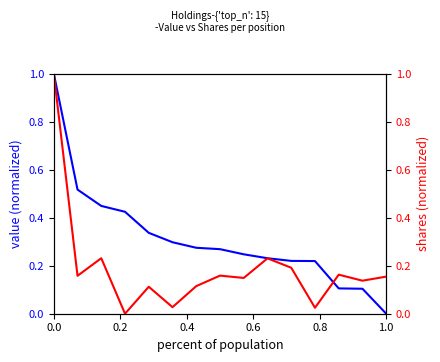

At 0.0, list the series in order from smallest to largest.

Value, Shares or principal amount